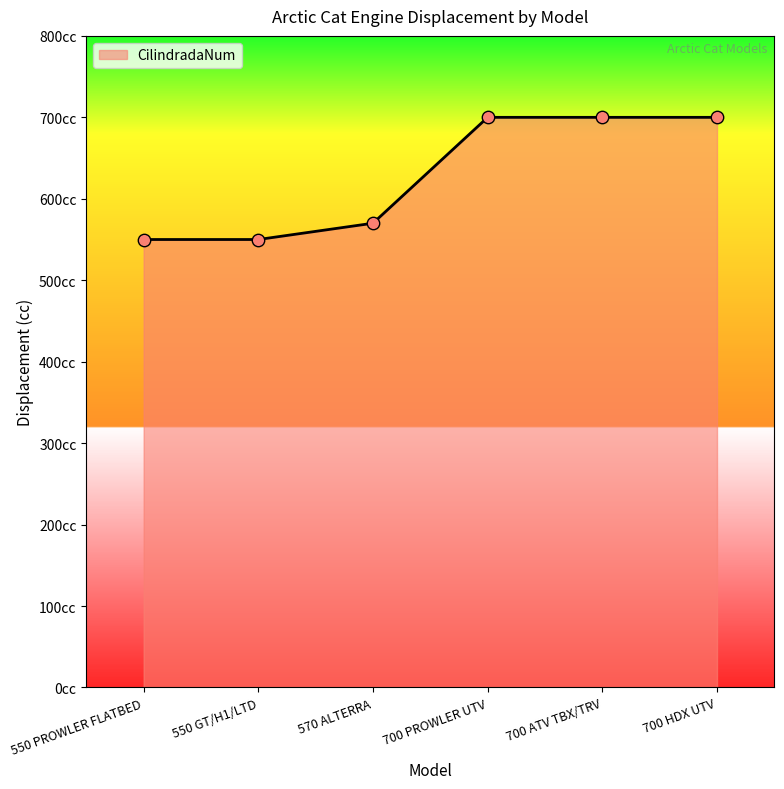

What is the change in value from 550 GT/H1/LTD to 700 HDX UTV?

+150